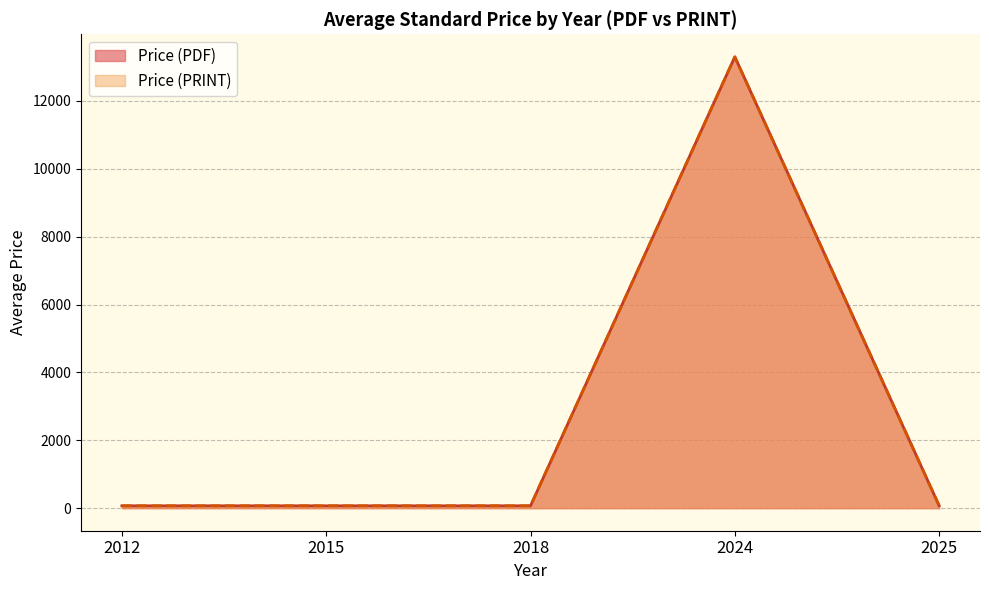

At 25, list the series in order from smallest to largest.

Price (PDF), Price (PRINT)